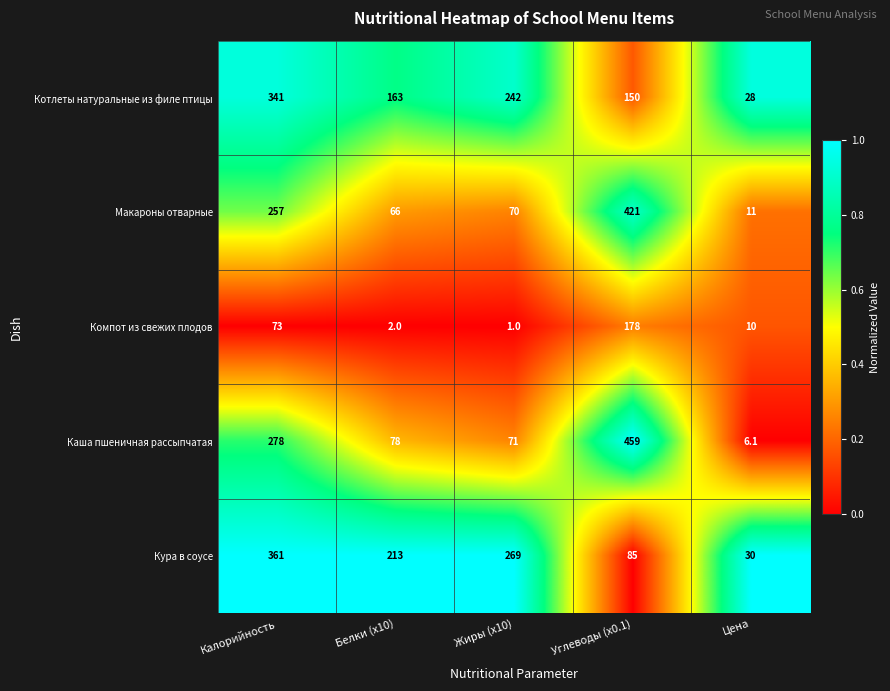

What is the total value across all series at Цена?

85.1